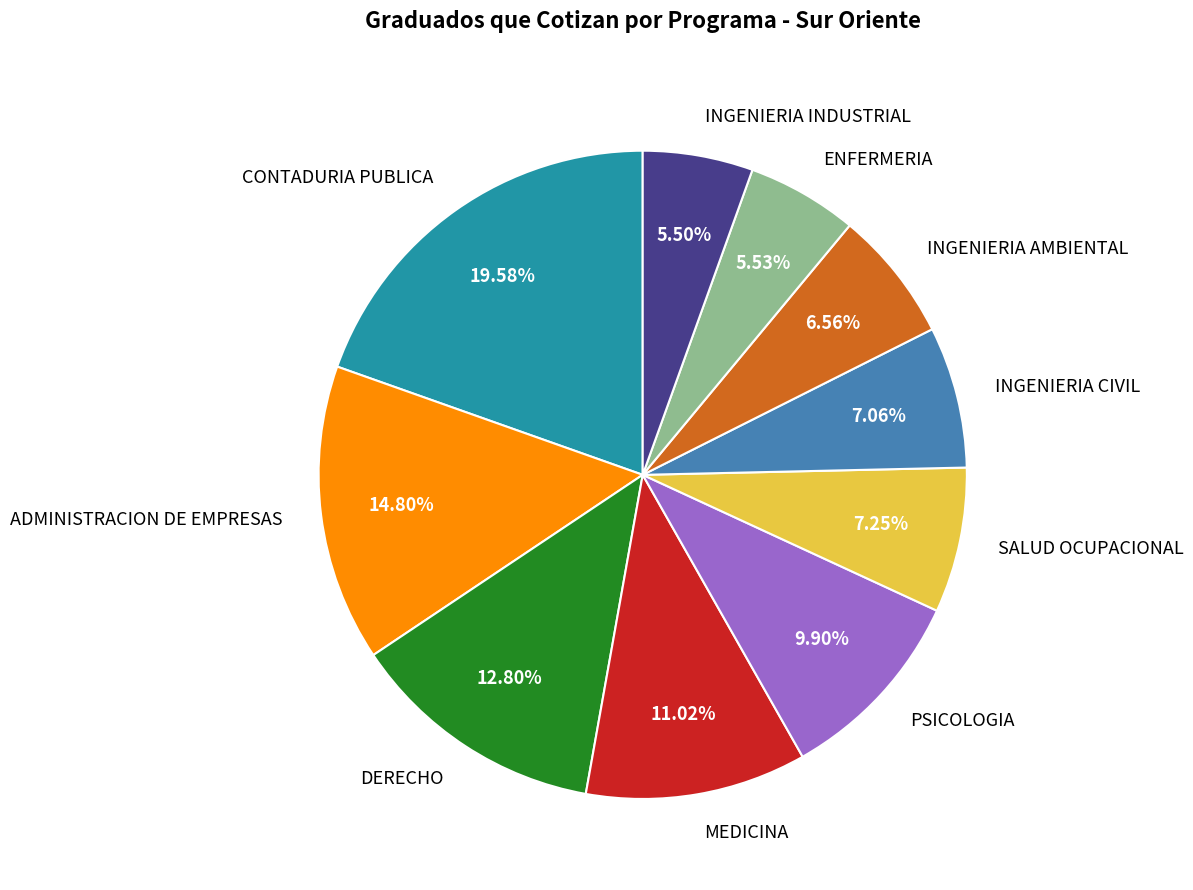

To the nearest percent, what is the difference between the largest and smallest slice percentages?

14%